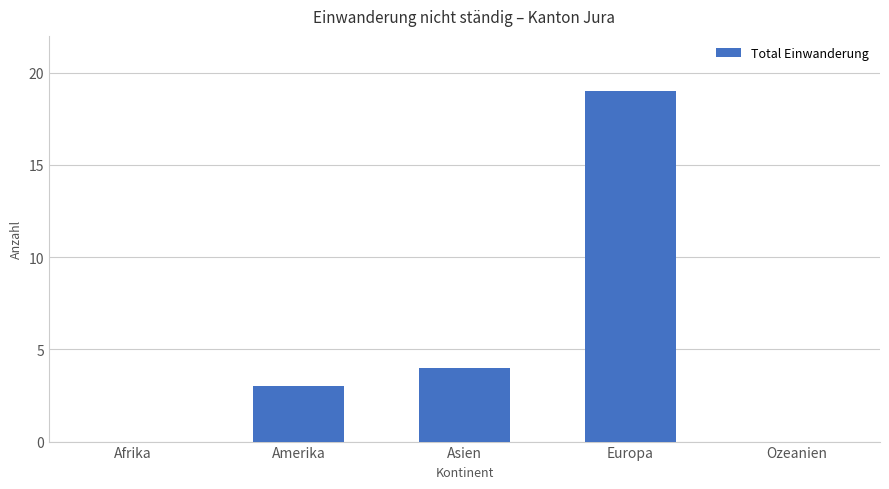

What is the difference between the values at Europa and Ozeanien?

19